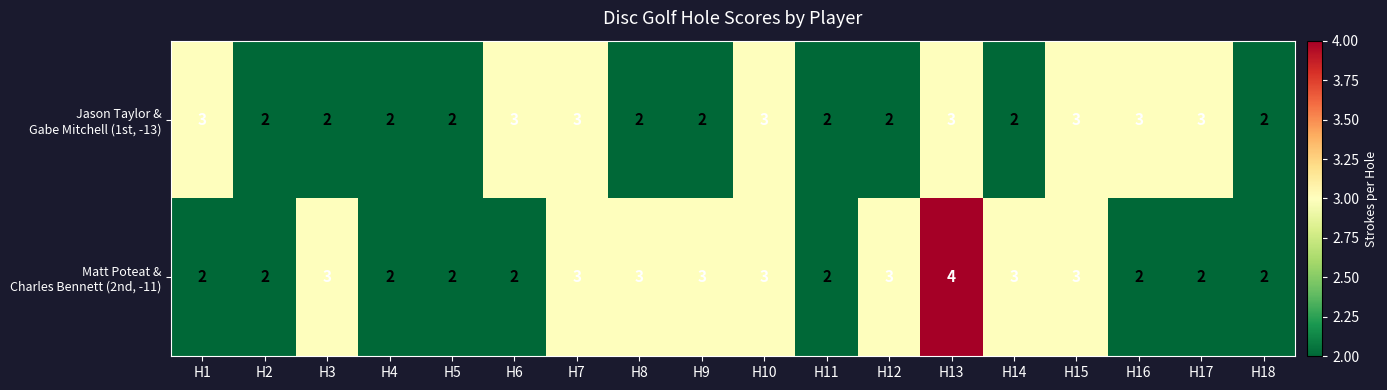

At which category is the sum across all series the highest?

H13